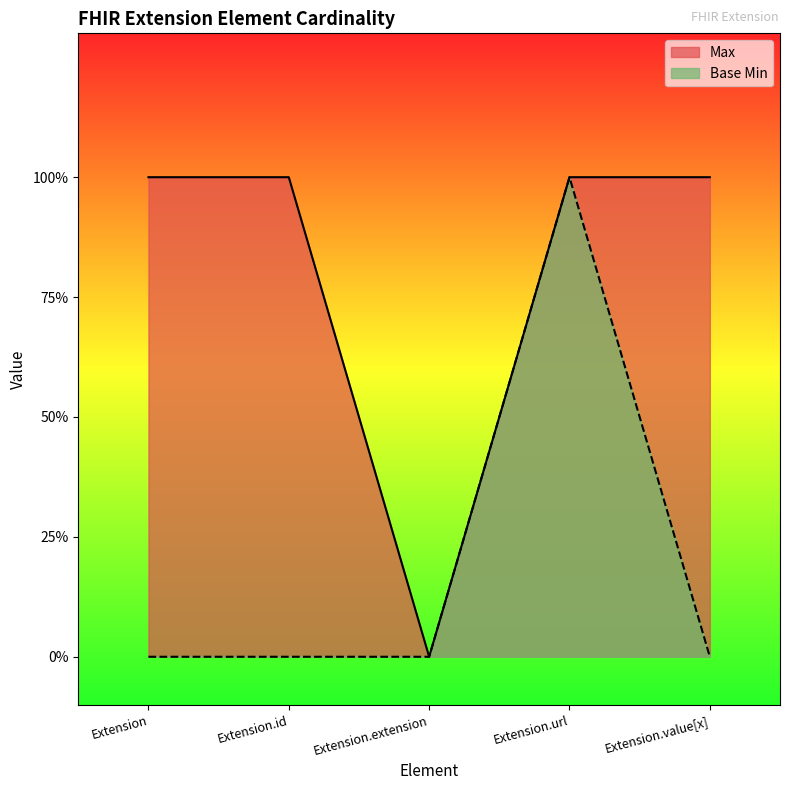

List the series in order of their overall mean, lowest first.

Base Min, Max